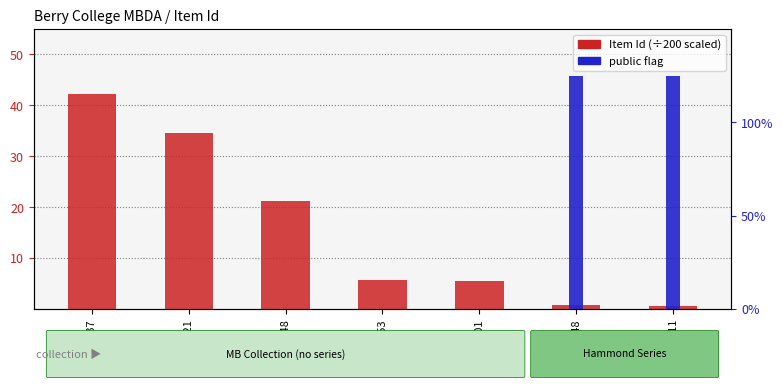

How many bars are there in total?

14